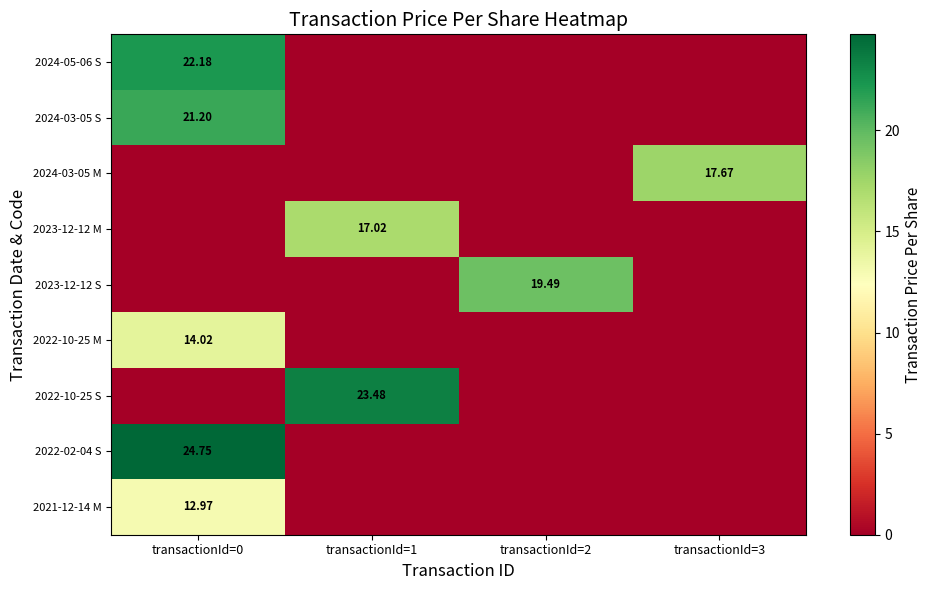

Which series has the largest range (max minus min)?

2022-02-04 S